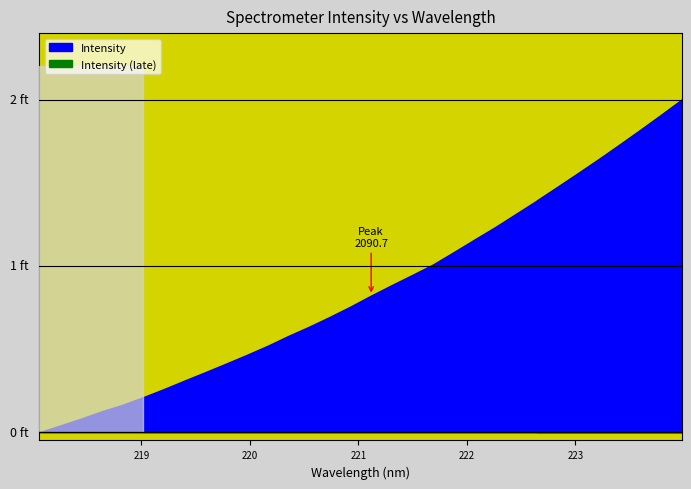

True or false: the data has more than 1 interior local peaks.

False